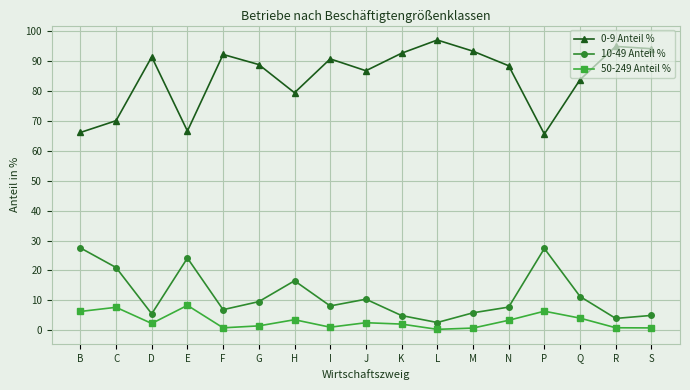

How many interior local valleys does the 10-49 Anteil % series have?

5